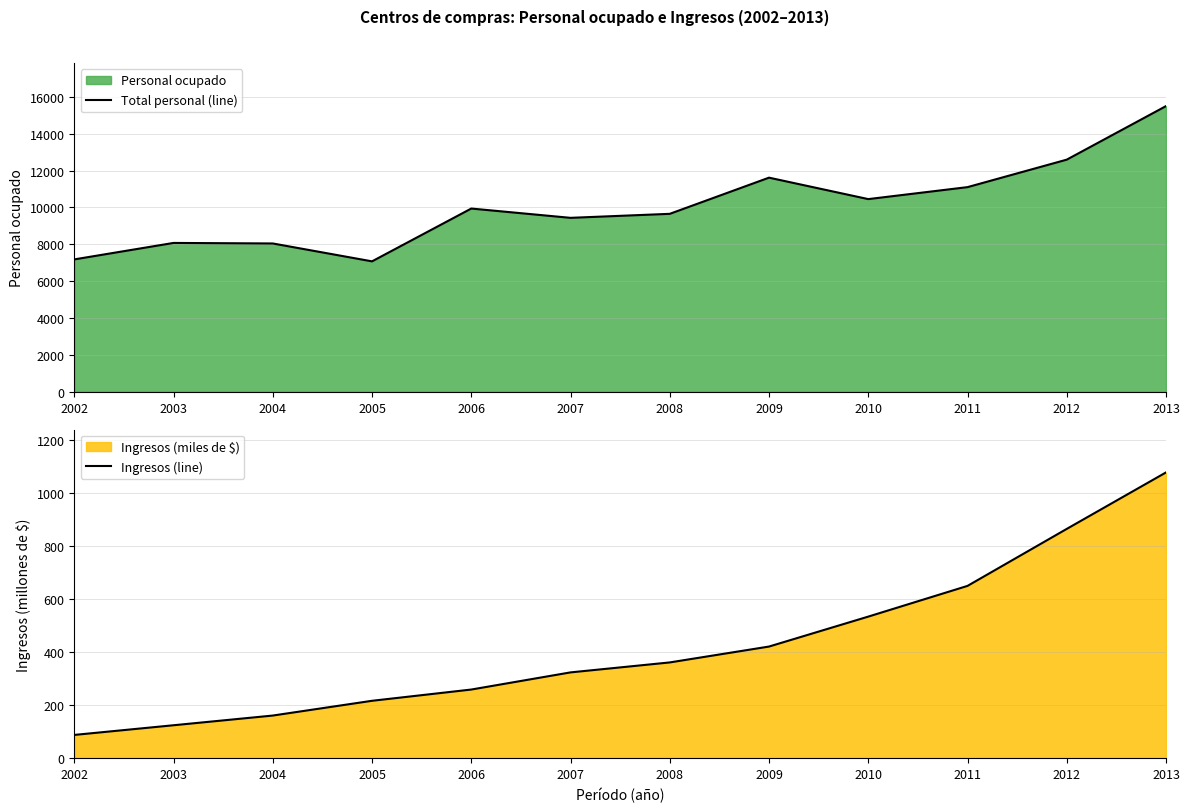

What is the maximum value for Total personal (line)?

15497